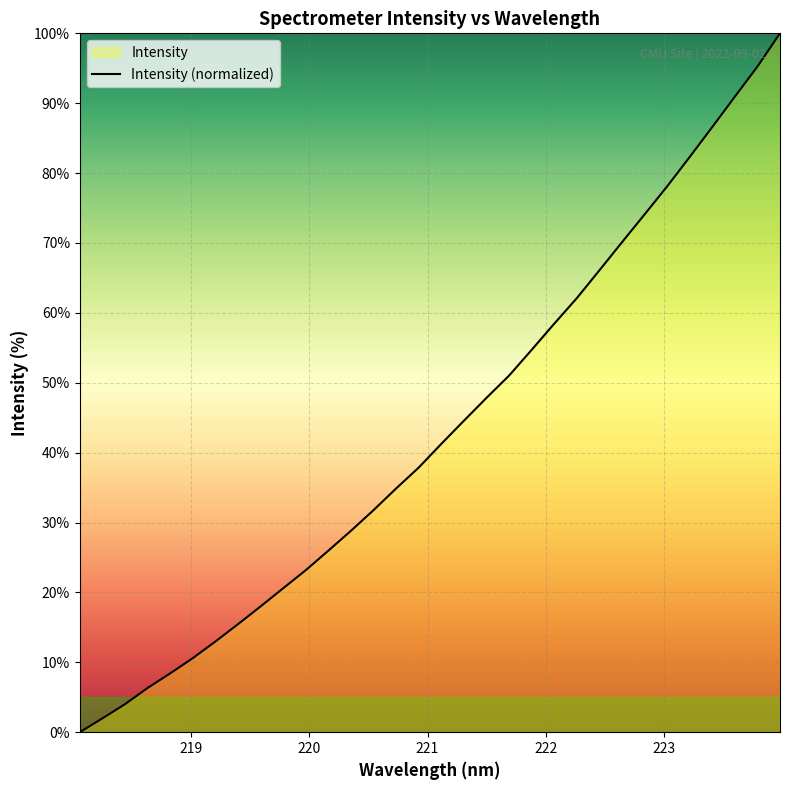

Count the number of categories in the chart.

32